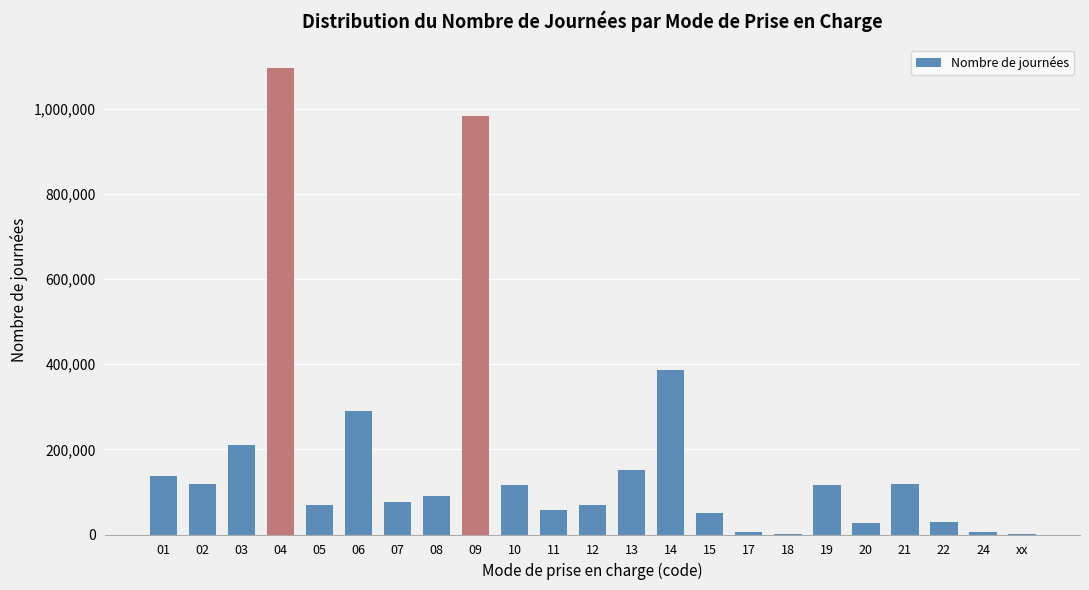

What is the change in value from 05 to 19?

+45947